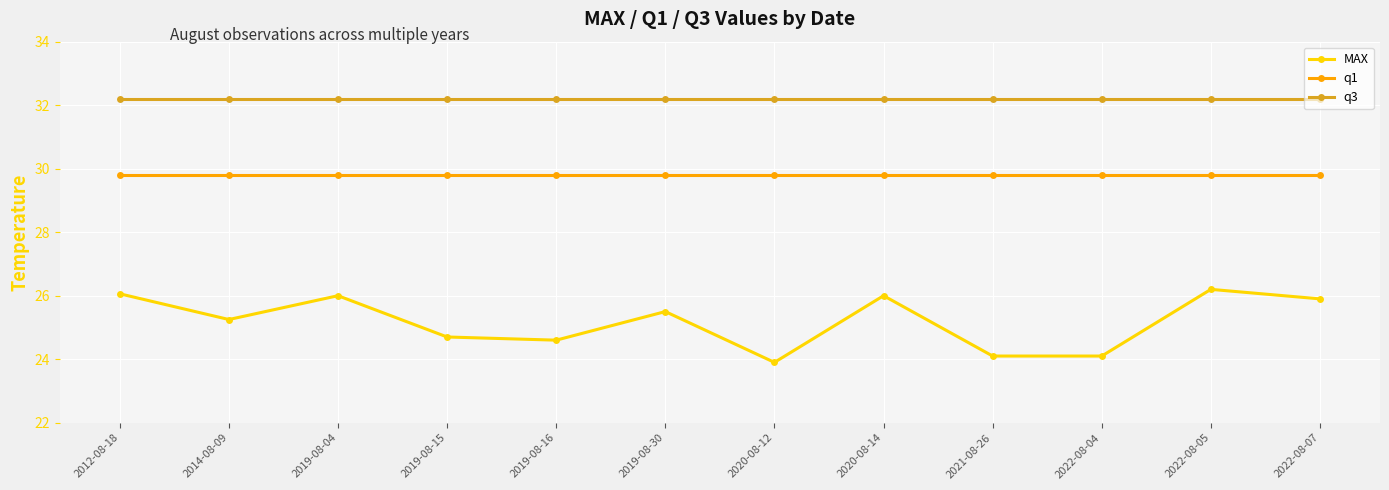

True or false: MAX and q3 intersect in this chart.

False